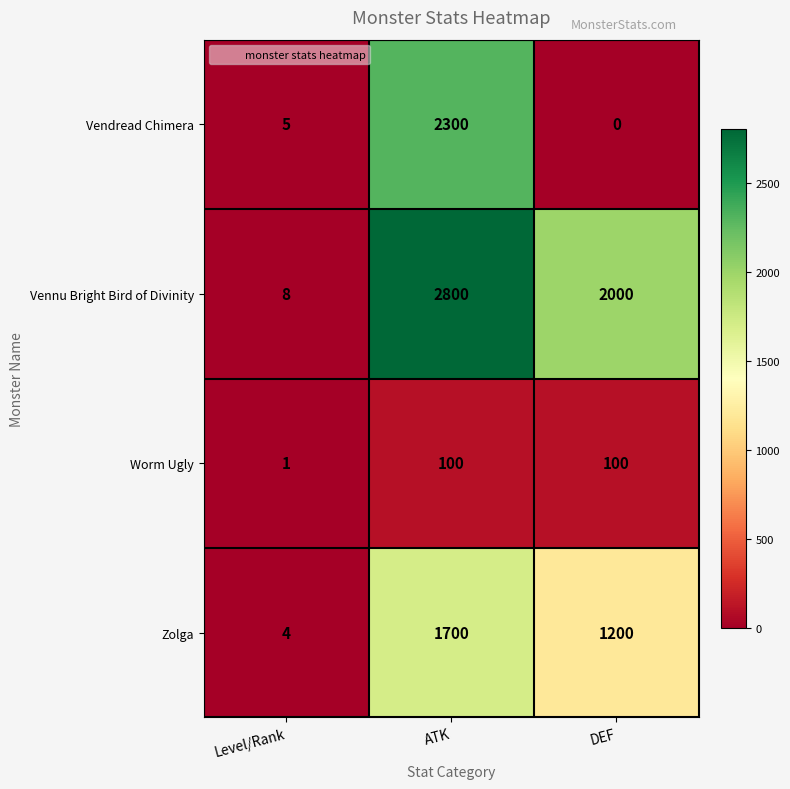

Reading left to right, what are all the values shown in this chart?

Vendread Chimera: 5	2300	0
Vennu Bright Bird of Divinity: 8	2800	2000
Worm Ugly: 1	100	100
Zolga: 4	1700	1200